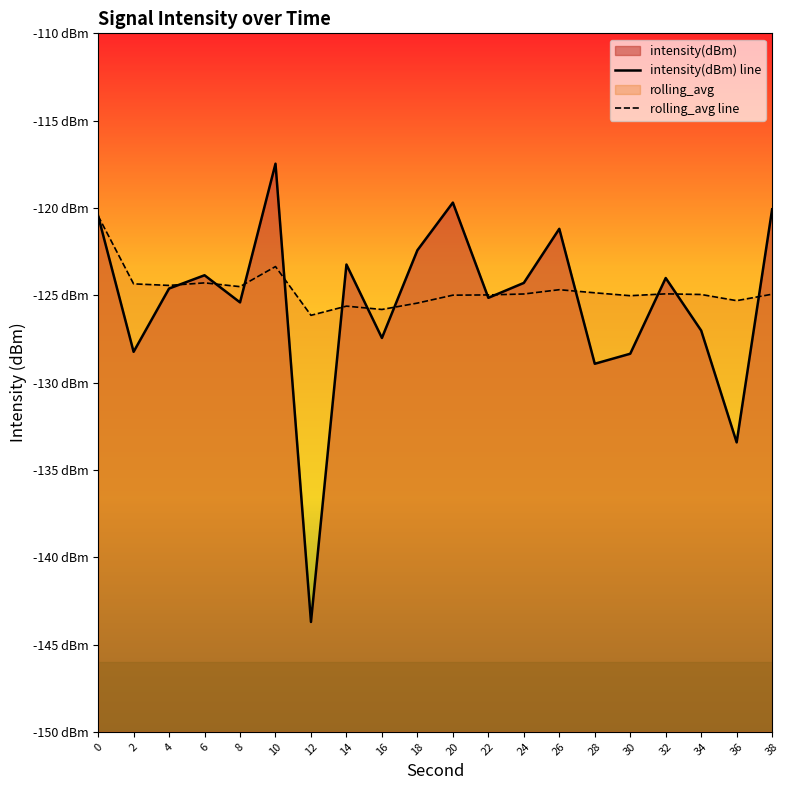

Reading left to right, list all the values displayed in this chart.

intensity(dBm) line: -120.5	-128.2	-124.6	-123.9	-125.4	-117.5	-143.7	-123.2	-127.4	-122.4	-119.7	-125.1	-124.3	-121.2	-128.9	-128.3	-124.0	-127.0	-133.4	-120.1
rolling_avg line: -120.5	-124.3	-124.4	-124.3	-124.5	-123.4	-126.1	-125.6	-125.8	-125.4	-125.0	-125.0	-124.9	-124.7	-124.9	-125.0	-124.9	-125.0	-125.3	-124.9